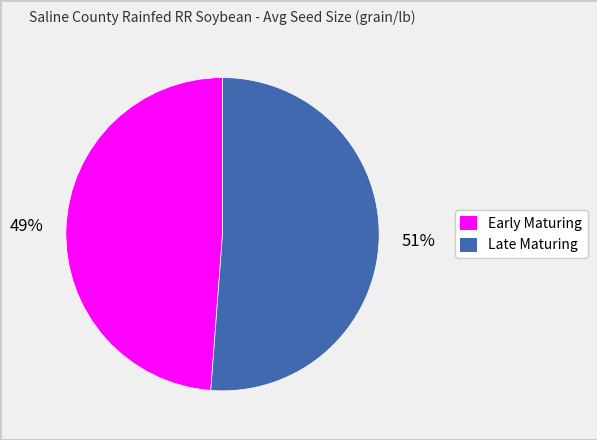

How many slices are in this pie chart?

2